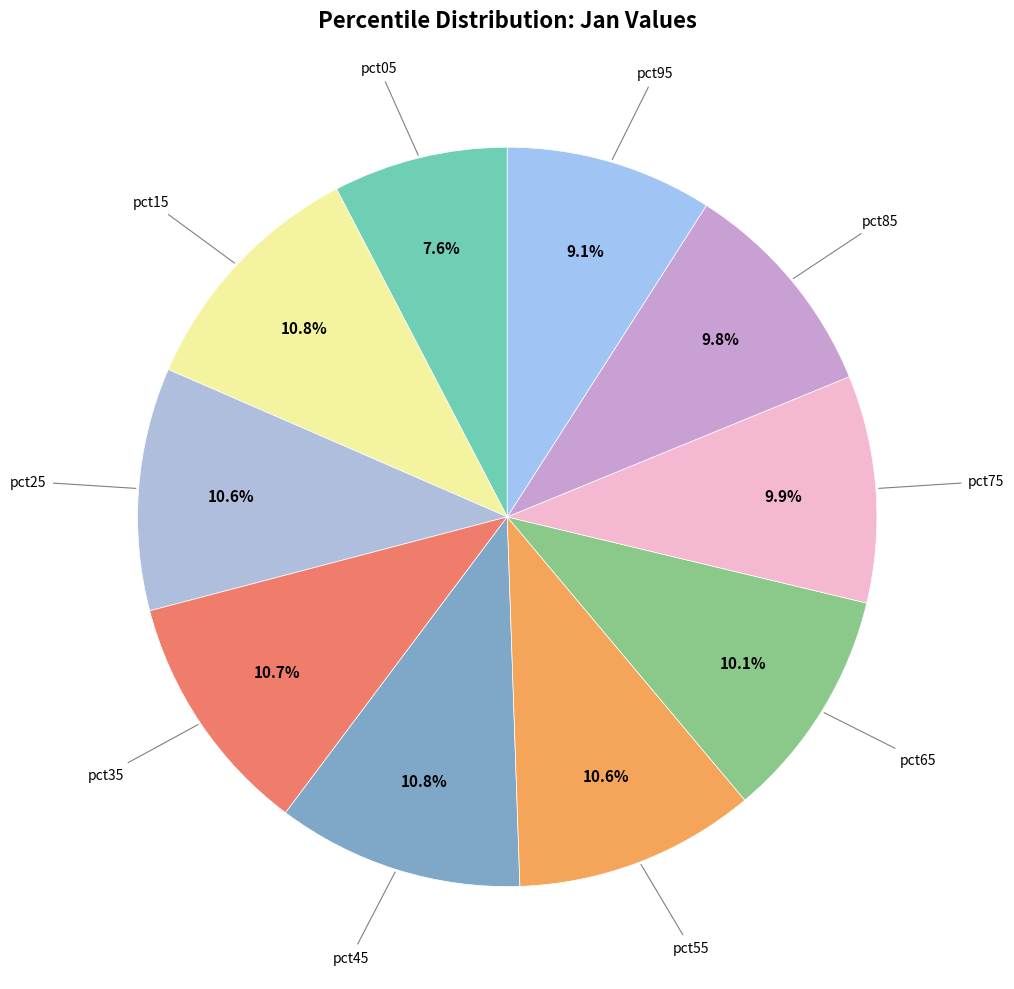

How many segments does this pie chart have?

10